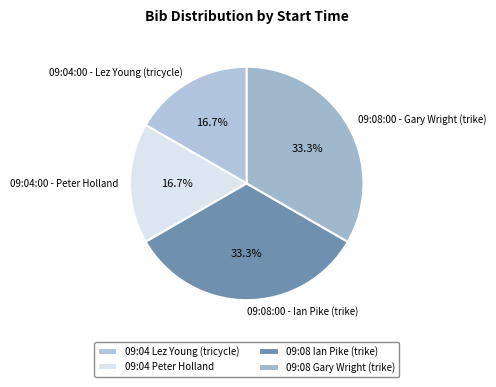

Between 09:04:00 - Lez Young (tricycle) and 09:08:00 - Ian Pike (trike), which is larger?

09:08:00 - Ian Pike (trike)